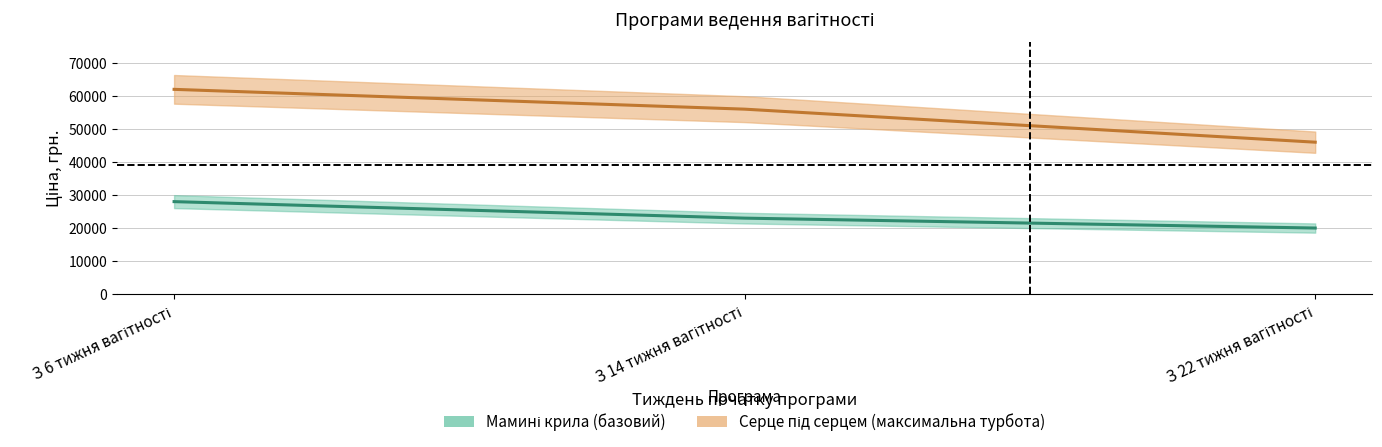

Where does the Серце під серцем (максимальна турбота) series first go above 56000?

З 6 тижня вагітності